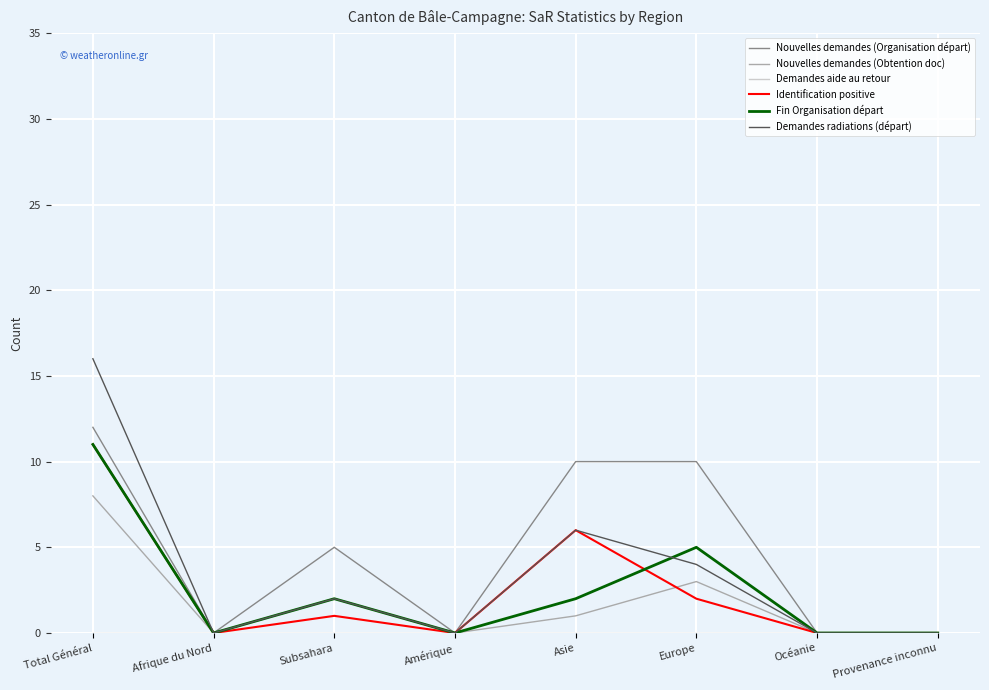

How many lines are shown in the chart?

6